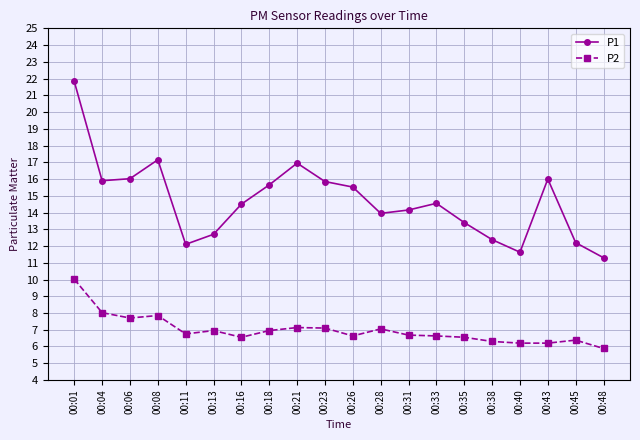

List the series in order of their peak value, highest first.

P1, P2